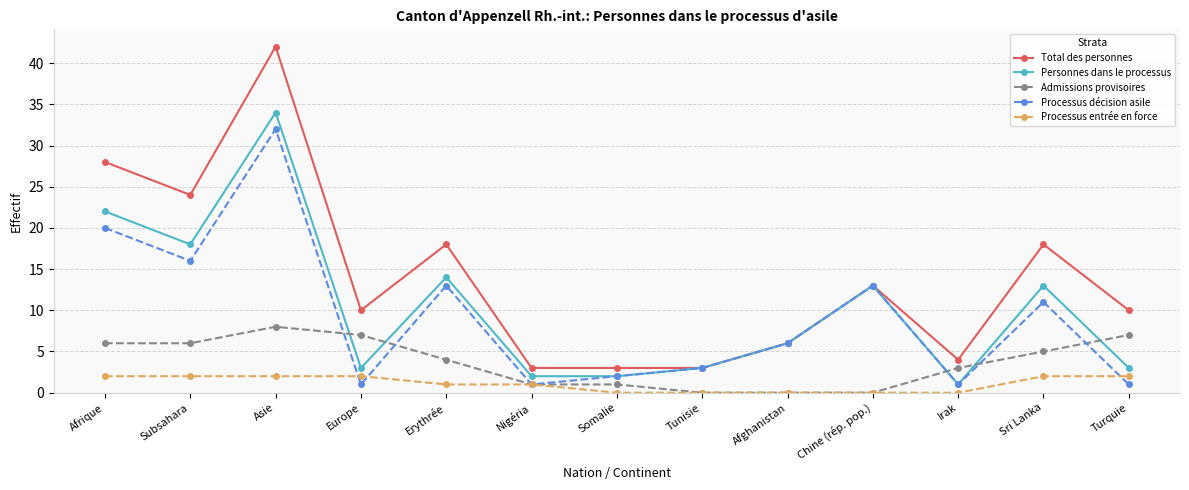

Rank the series by their maximum value, from lowest to highest.

Processus entrée en force, Admissions provisoires, Processus décision asile, Personnes dans le processus, Total des personnes